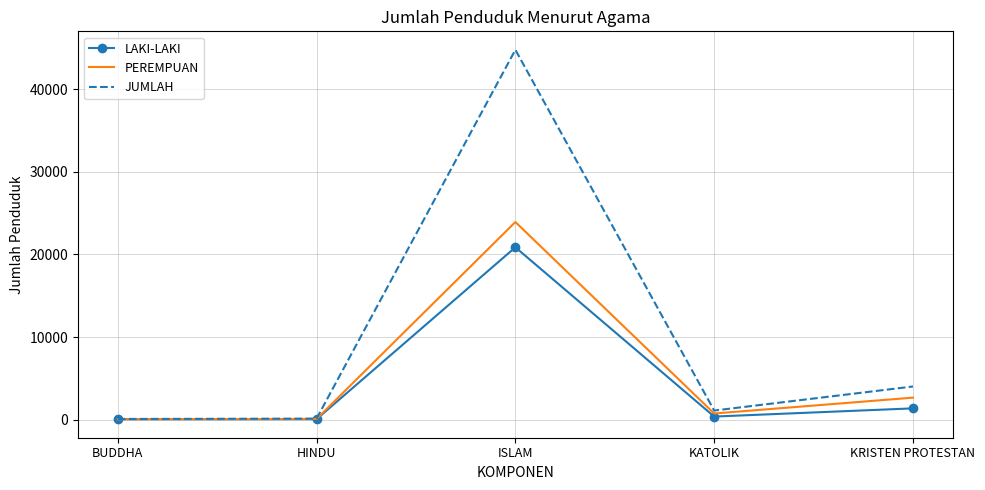

True or false: JUMLAH has more than 1 points higher than both neighbors.

False